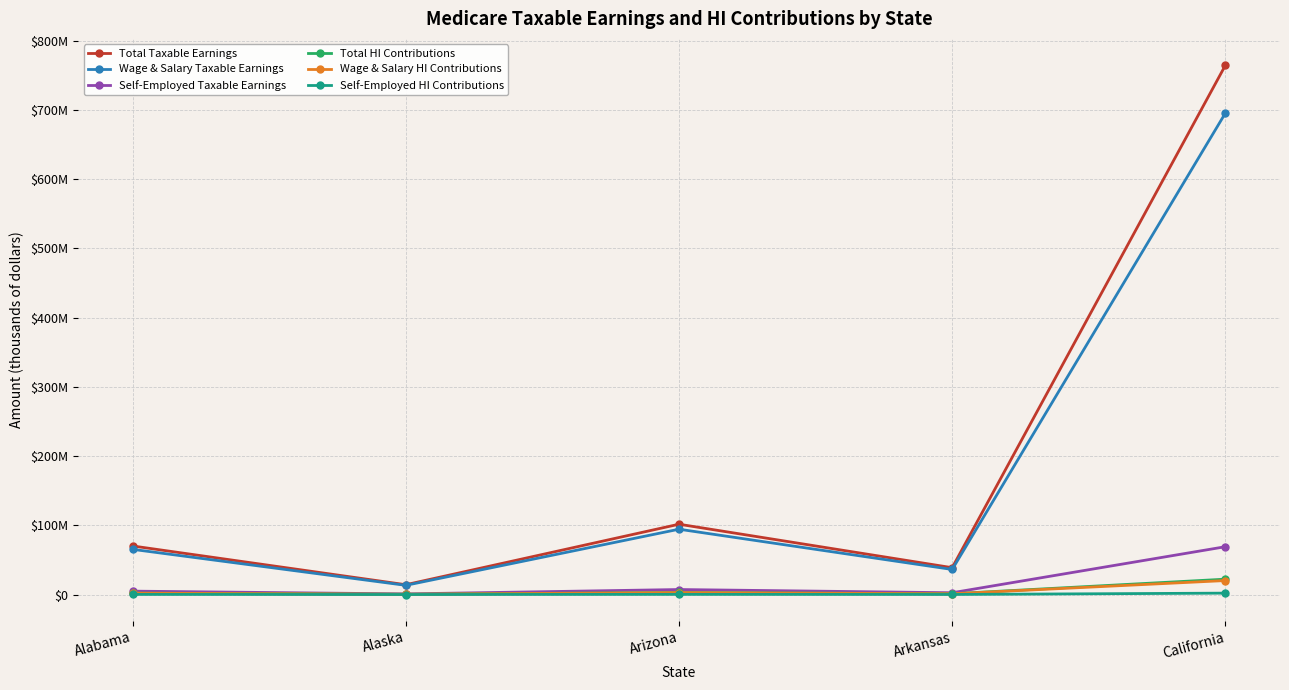

Is this an area chart (filled region under the line)?

No